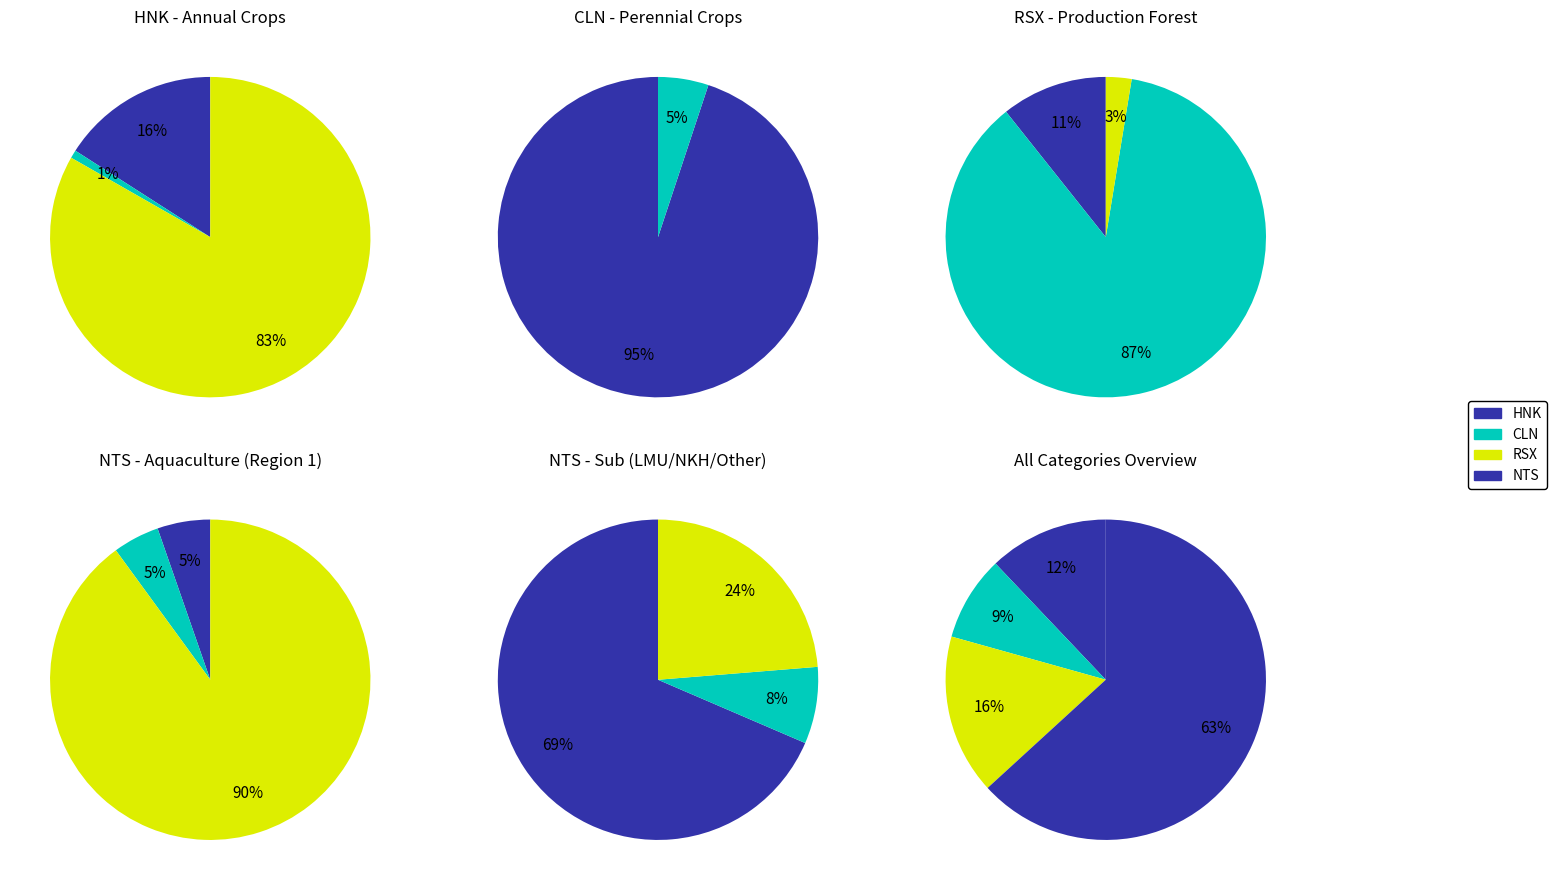

What percentage is the RSX slice, to the nearest percent?

16%